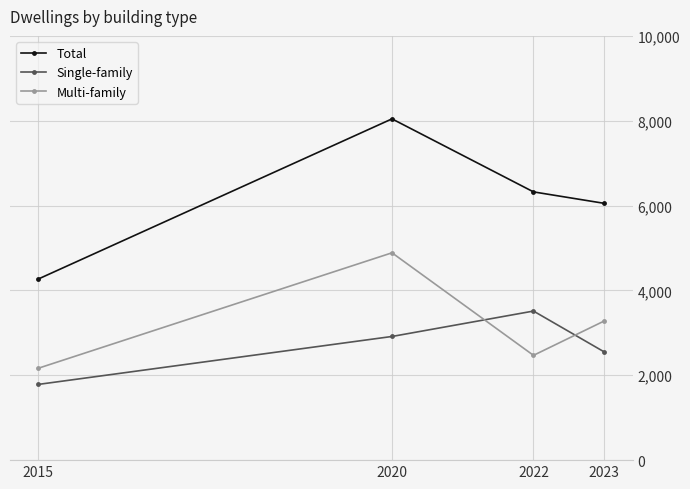

Is it true that Total equals 6053 at 2023?

True